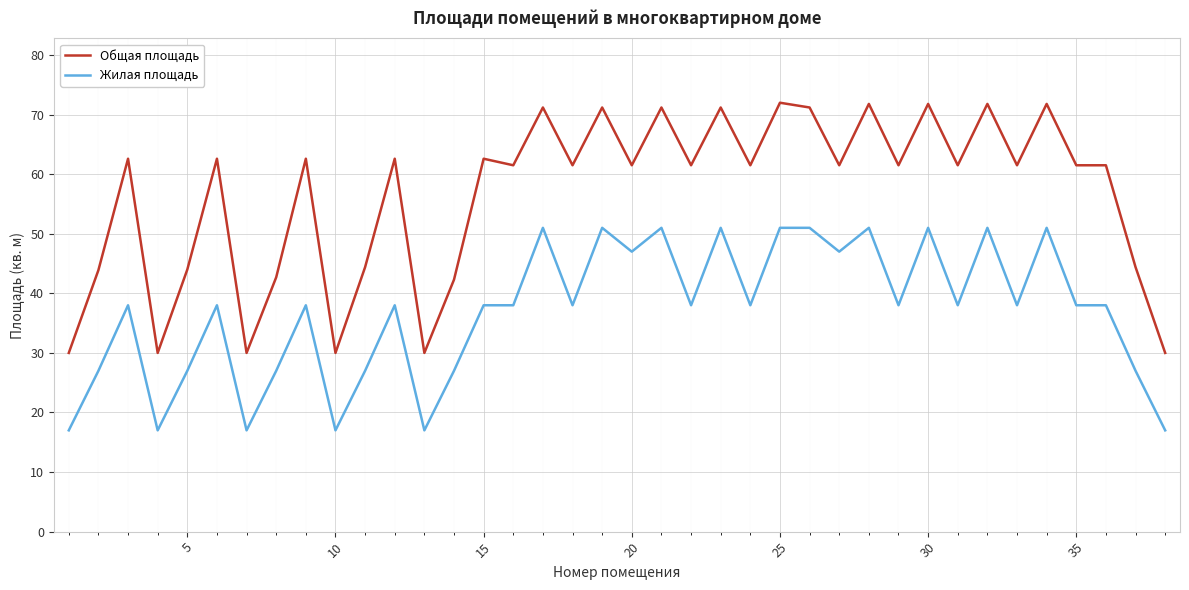

Which series has the widest spread of values?

Общая площадь